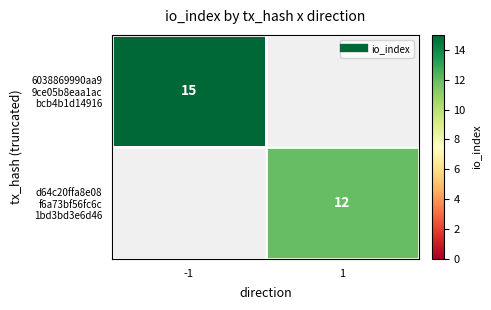

At how many categories does at least one series exceed 13?

1